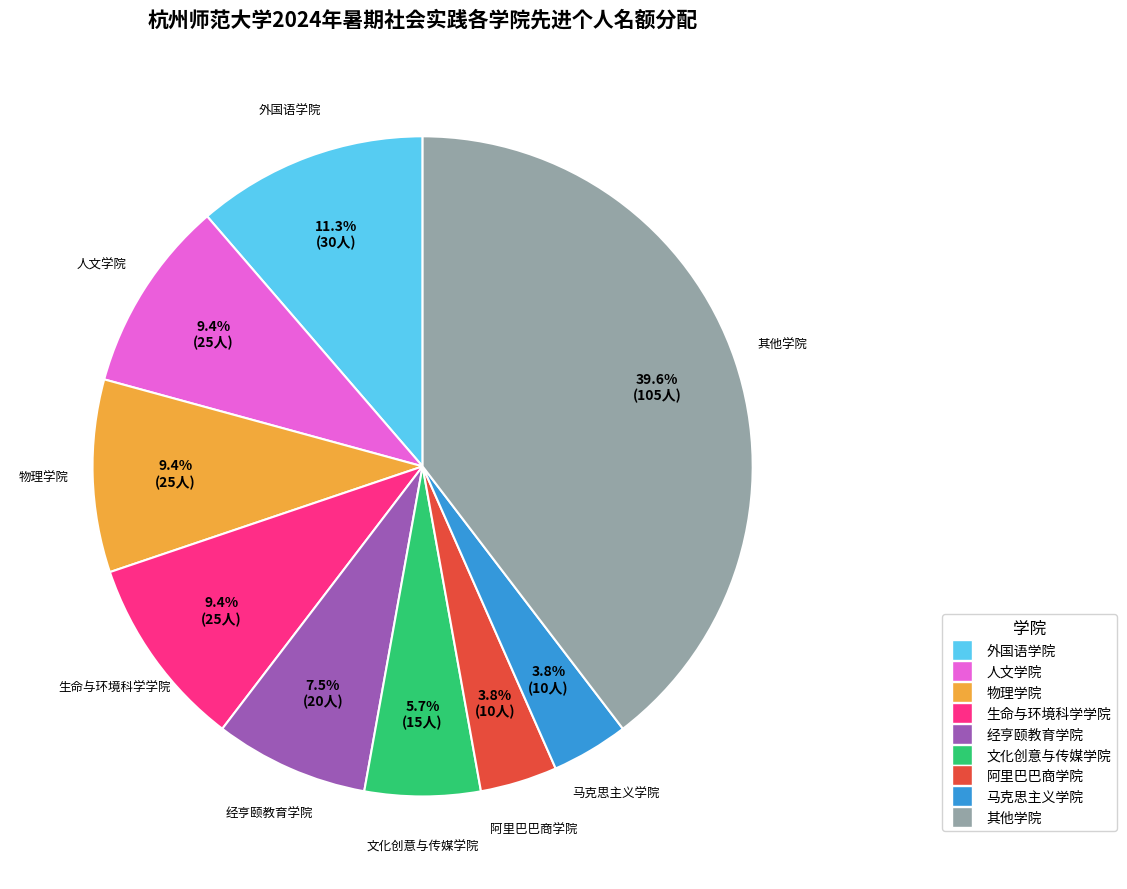

Is there a majority slice in this chart?

No